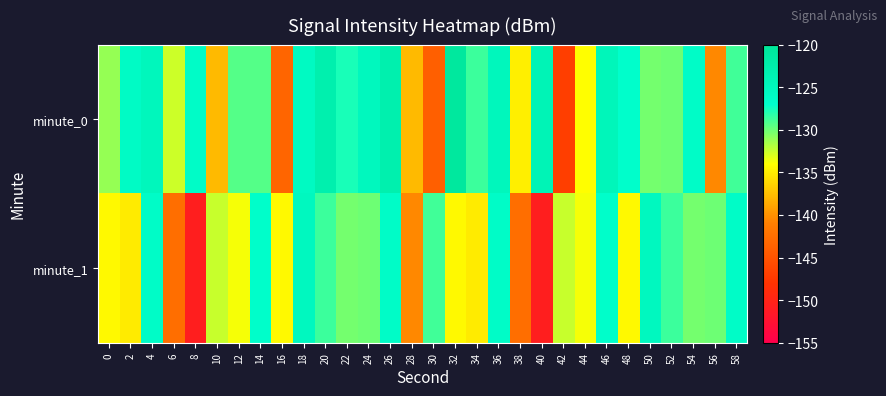

Count the number of categories in the chart.

30